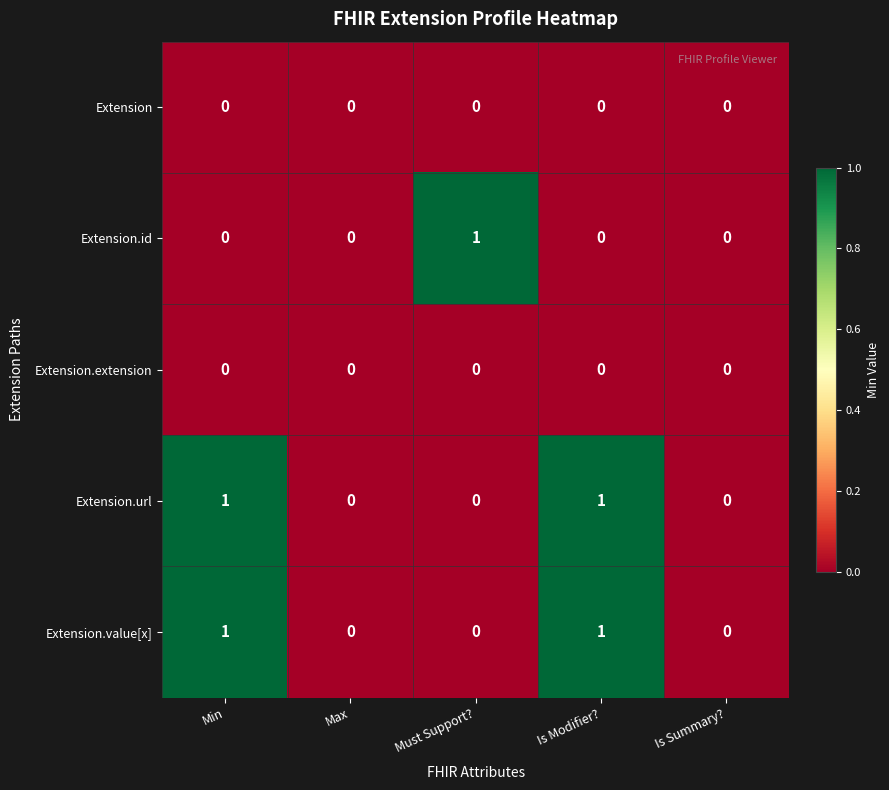

Is it true that Extension.value[x] equals 1 at Max?

False